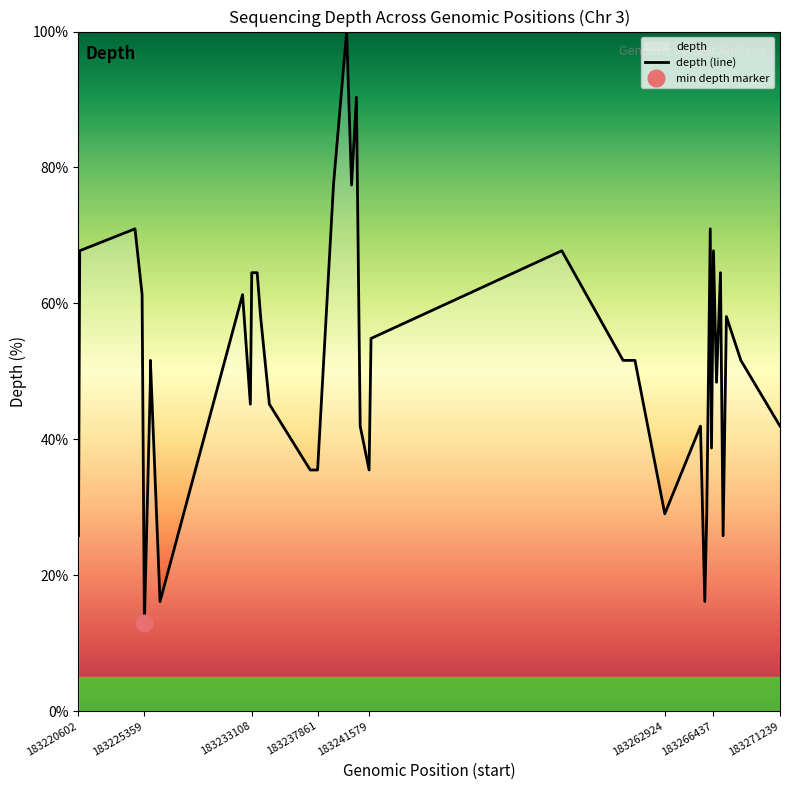

The depth (line) series shows 26.8 at 183266437. True or false?

False